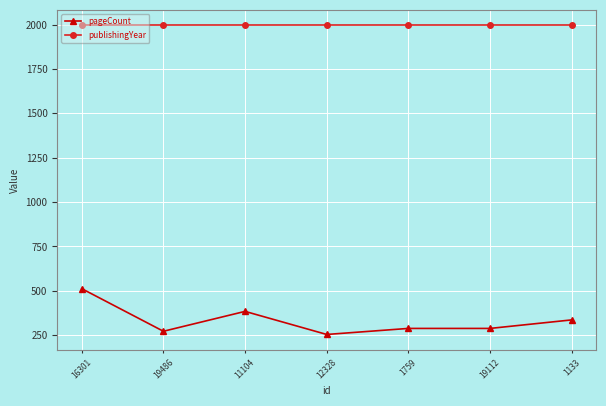

Reading right to left, extract all data points from this chart.

pageCount: 1133=336	19112=288	1759=288	12328=254	11104=384	19486=272	16301=512
publishingYear: 1133=1996	19112=1996	1759=1996	12328=1996	11104=1996	19486=1996	16301=1996